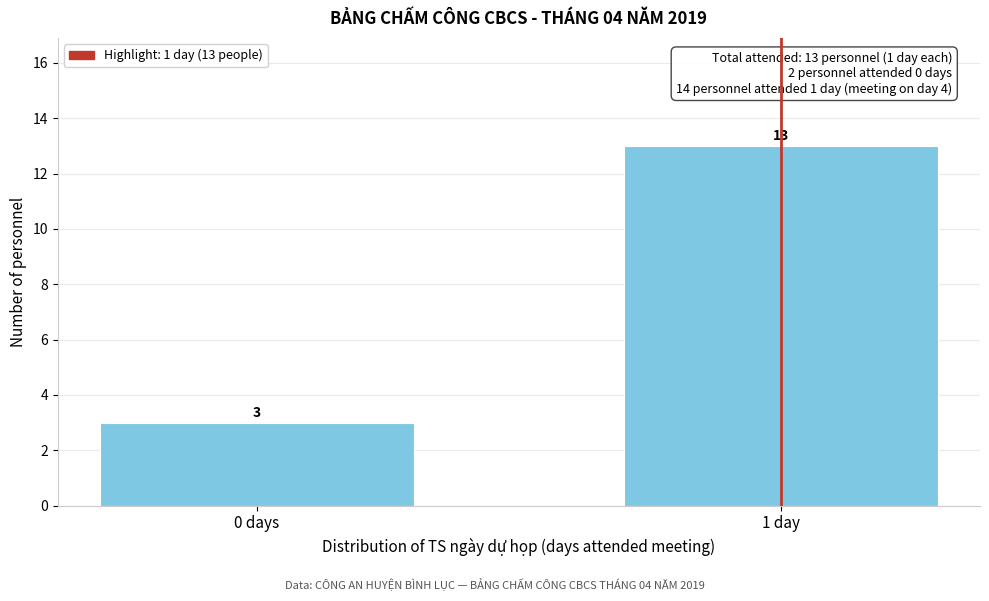

Reading left to right, extract all data points from this chart.

3	13